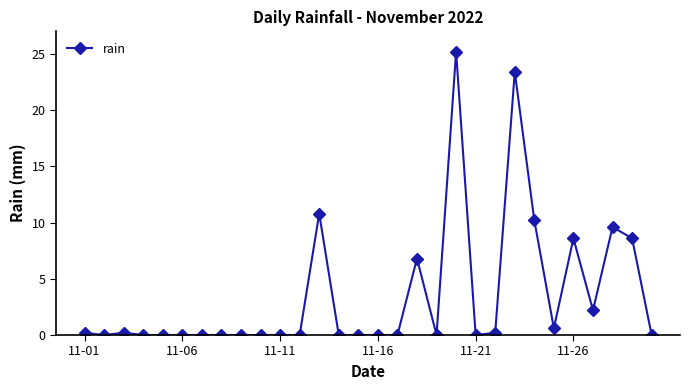

Reading right to left, transcribe all the data shown in this chart.

0.0	8.6	9.6	2.2	8.6	0.6	10.2	23.4	0.2	0.0	25.2	0.0	6.8	0.0	0.0	0.0	0.0	10.8	0.0	0.0	0.0	0.0	0.0	0.0	0.0	0.0	0.0	0.2	0.0	0.2